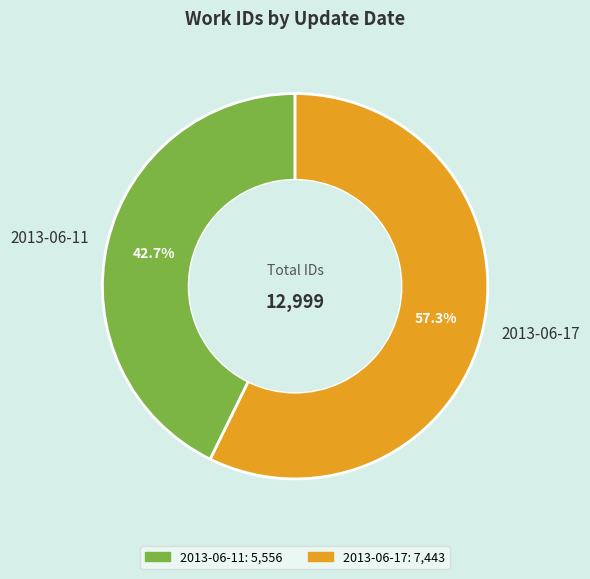

What percentage do 2013-06-11 and 2013-06-17 together represent?

100.0%